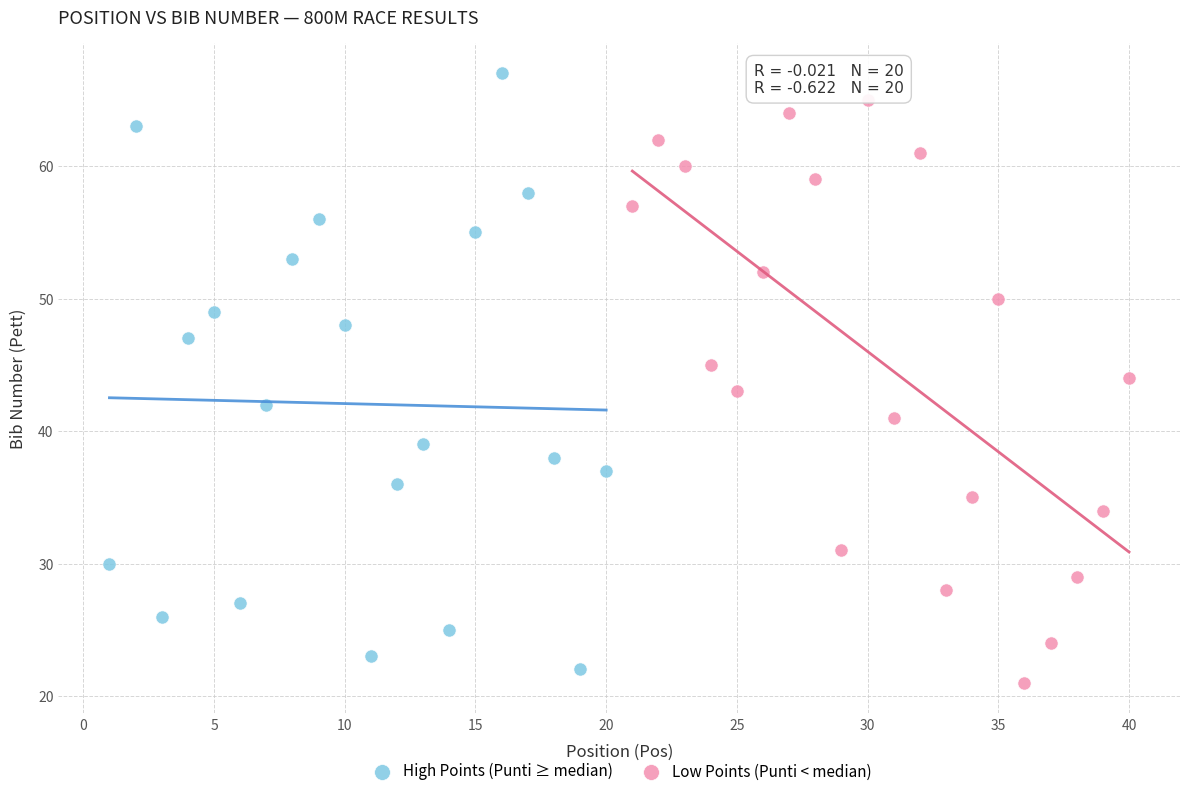

Which series reaches the minimum Y coordinate?

Low Points (Punti < median)